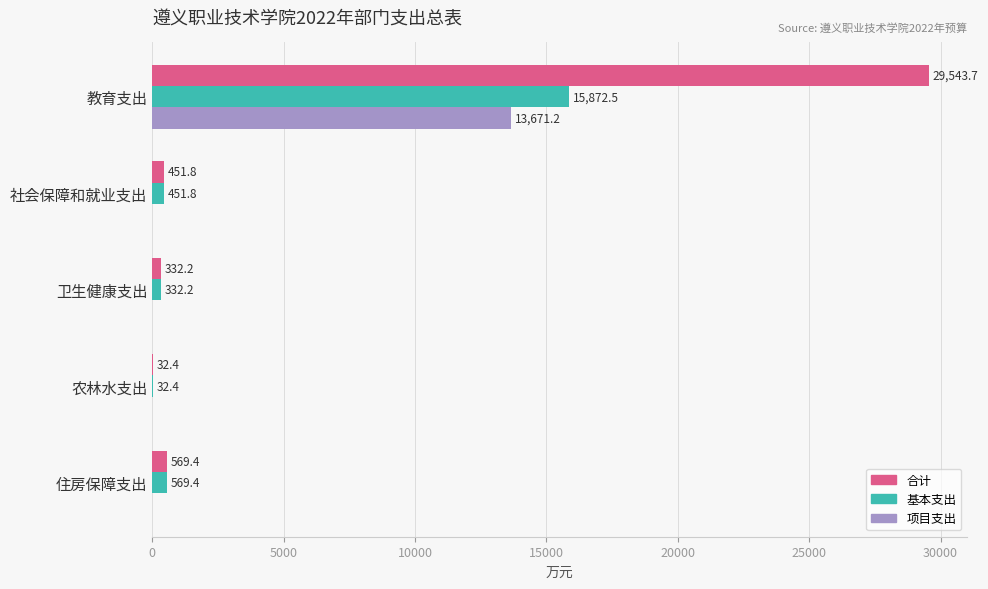

What is the sum of all 项目支出 values?

13671.2